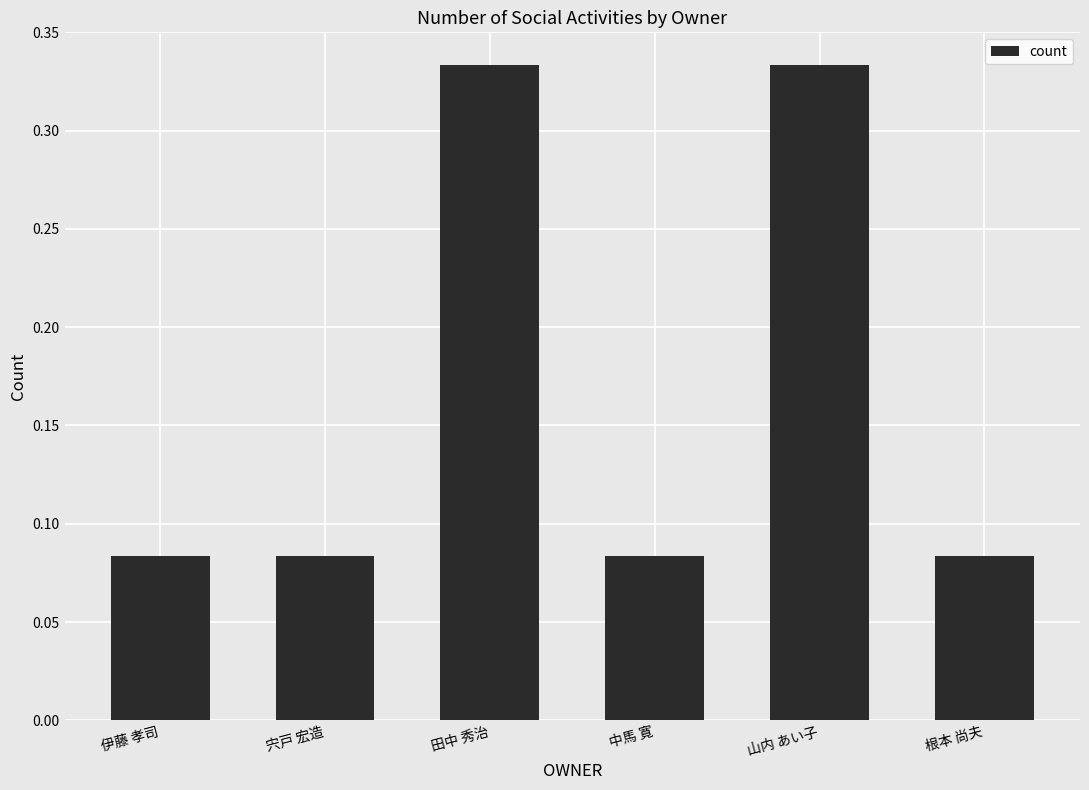

Which has a higher value, 宍戸 宏造 or 山内 あい子?

山内 あい子